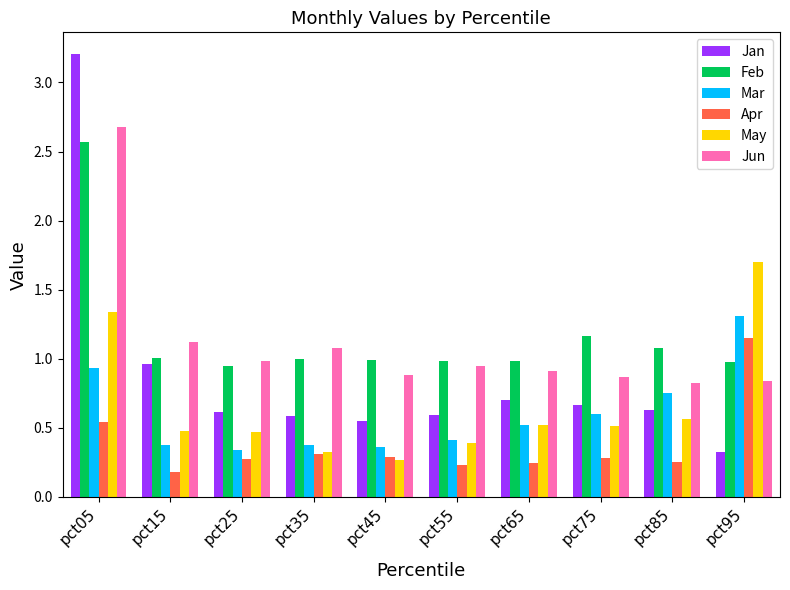

What is the total value across all series at pct65?

3.9